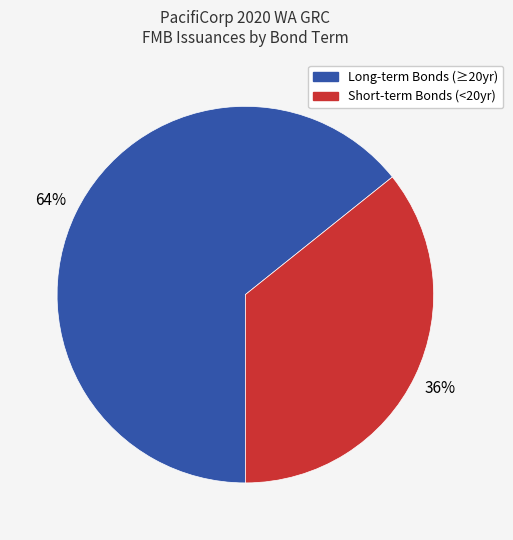

What is the ratio of the value at Long-term Bonds (≥20yr) to the value at Short-term Bonds (<20yr)?

1.8